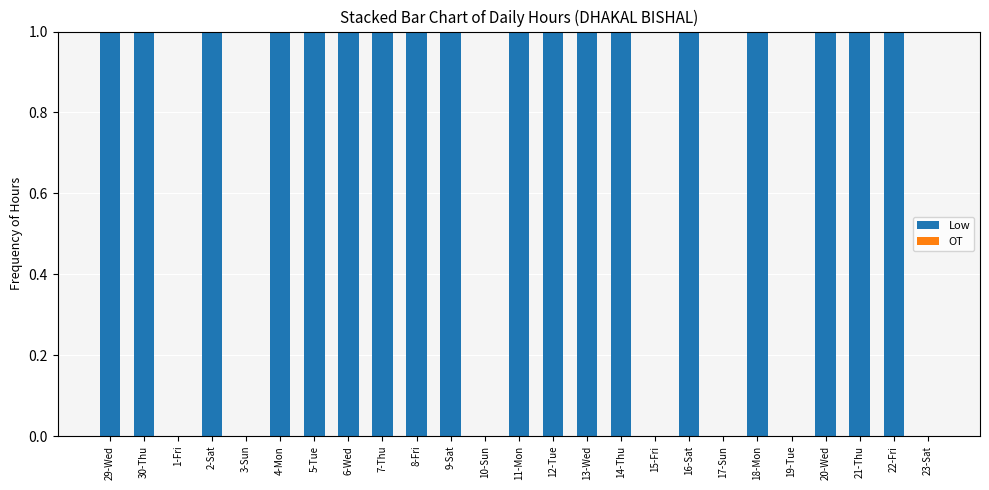

Between 3-Sun and 8-Fri, which is larger?

8-Fri